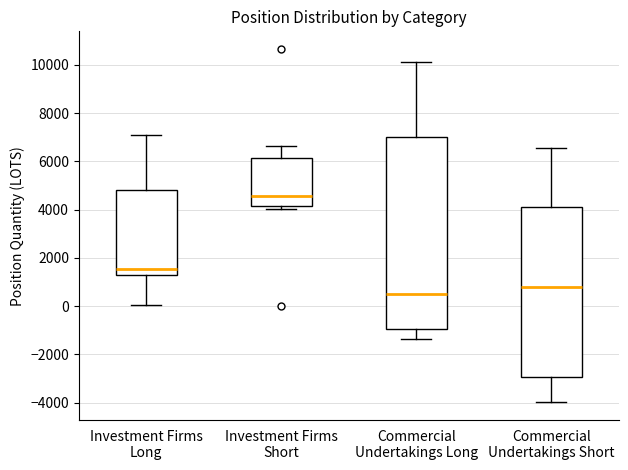

Reading left to right, read every box against the y-axis: the position of its median line, the range the box covers, and the ends of its whiskers. The values are not printed on the chart, so give them approximately, as read against the axis.

Investment Firms Long: median 1600, box 1200 to 4800, whiskers 0 to 7200
Investment Firms Short: median 4600, box 4200 to 6200, whiskers 4000 to 6600
Commercial Undertakings Long: median 600, box -1000 to 7000, whiskers -1400 to 10200
Commercial Undertakings Short: median 800, box -3000 to 4200, whiskers -4000 to 6600